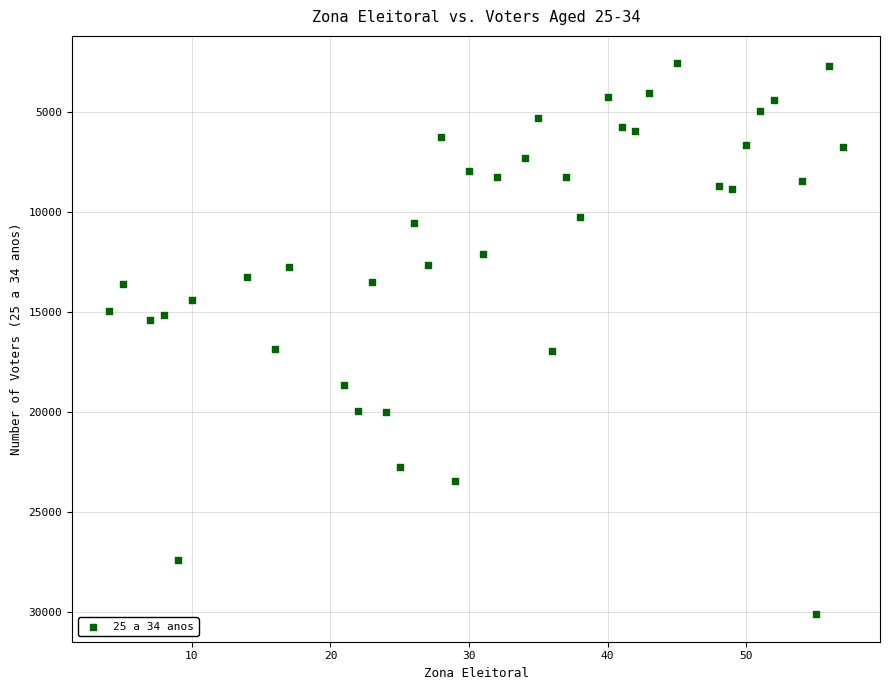

What is the range of X values (max minus min)?

53